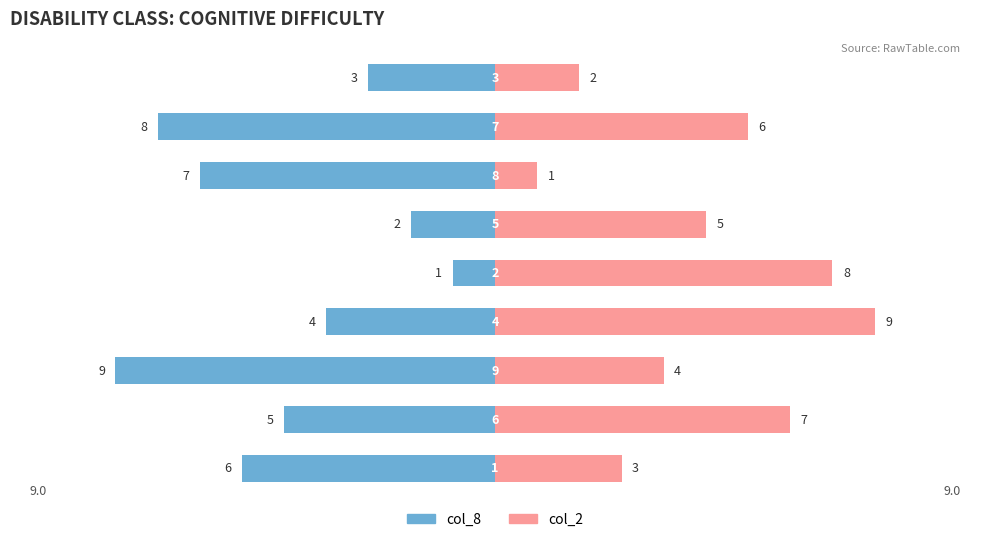

Reading left to right, extract all data points from this chart.

col_8: -6	-5	-9	-4	-1	-2	-7	-8	-3
col_2: 3	7	4	9	8	5	1	6	2